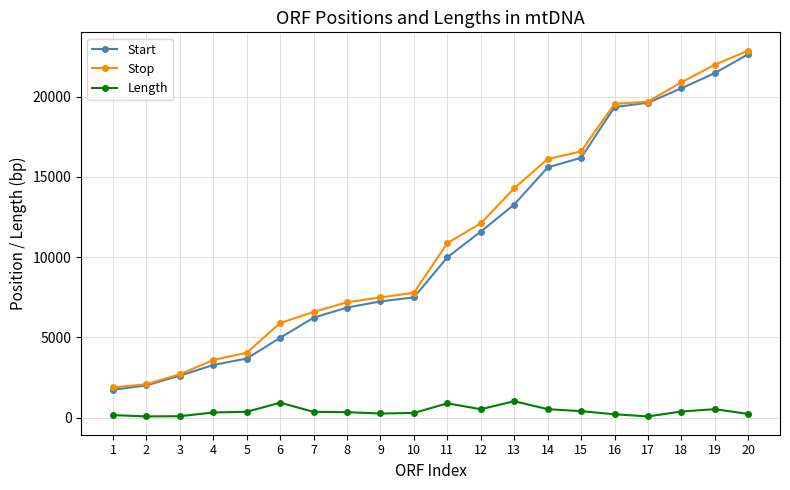

Which series has the largest range (max minus min)?

Stop